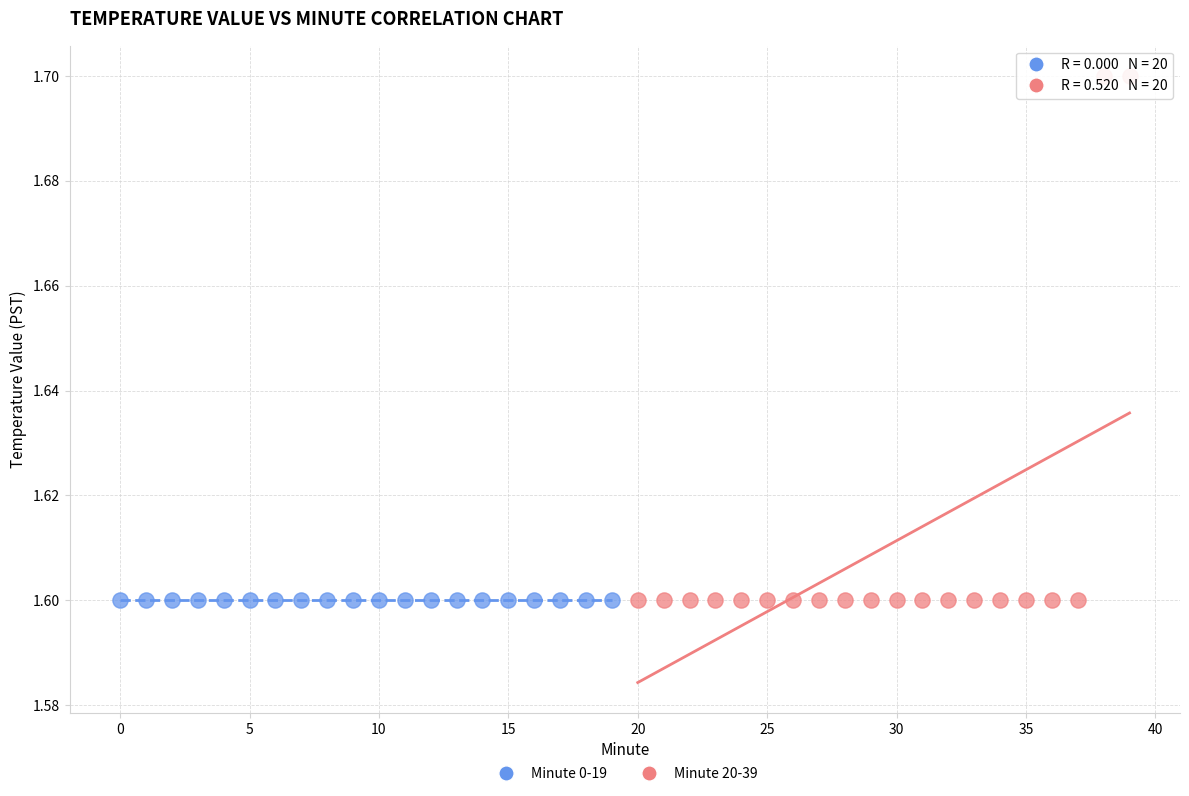

Which series contains the highest Y value?

Minute 20-39